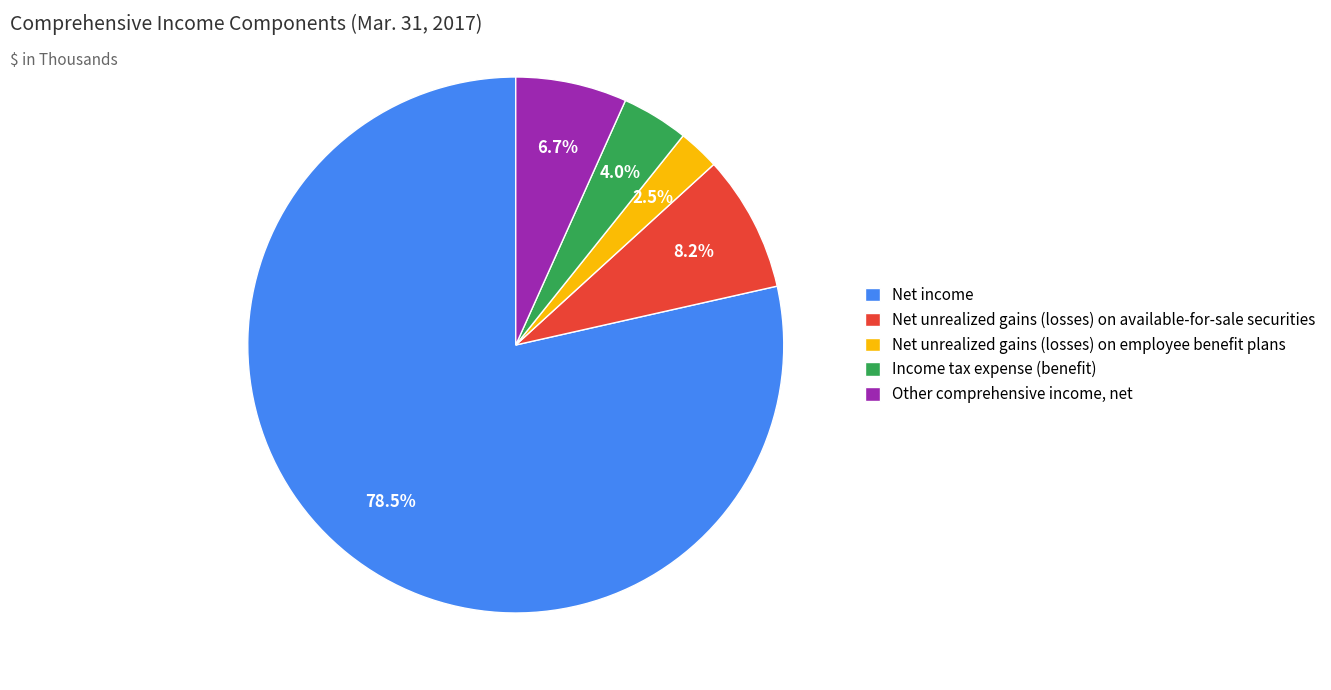

What is the total percentage of Net income and Income tax expense (benefit)?

82.6%